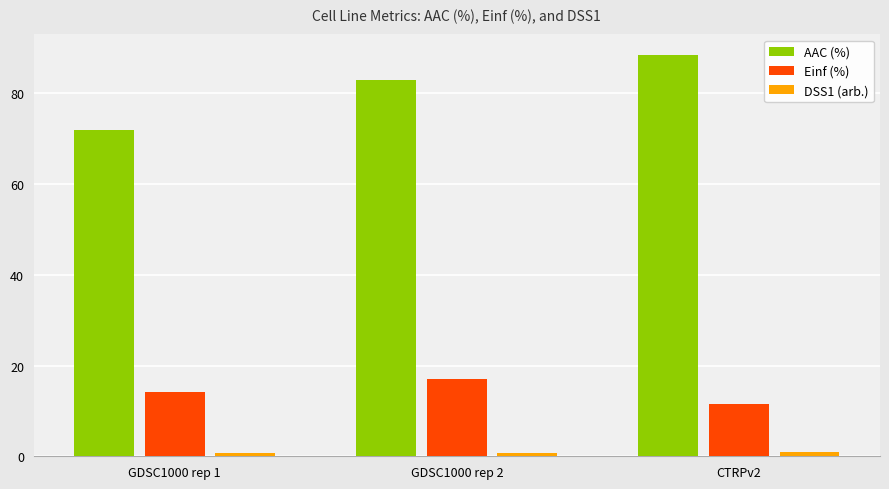

At how many categories does at least one series exceed 6?

3